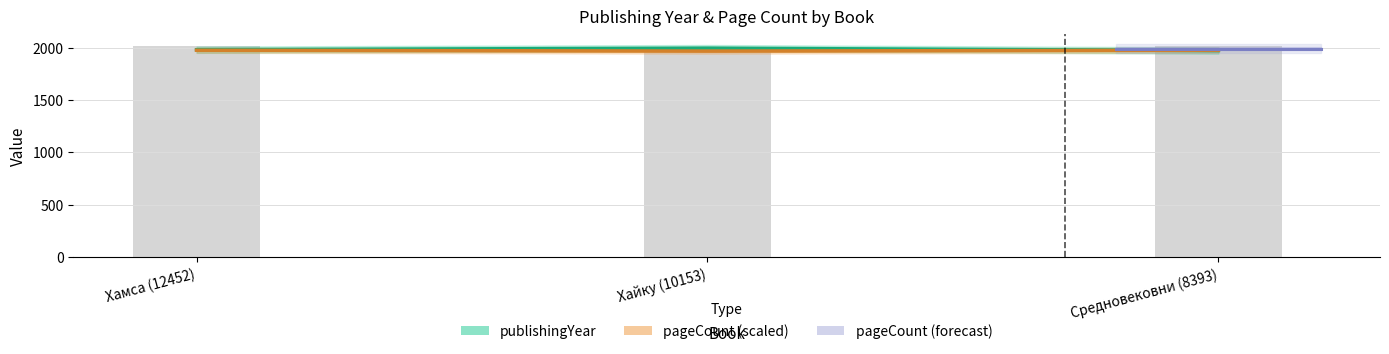

What position from the right is Хайку (10153)?

2